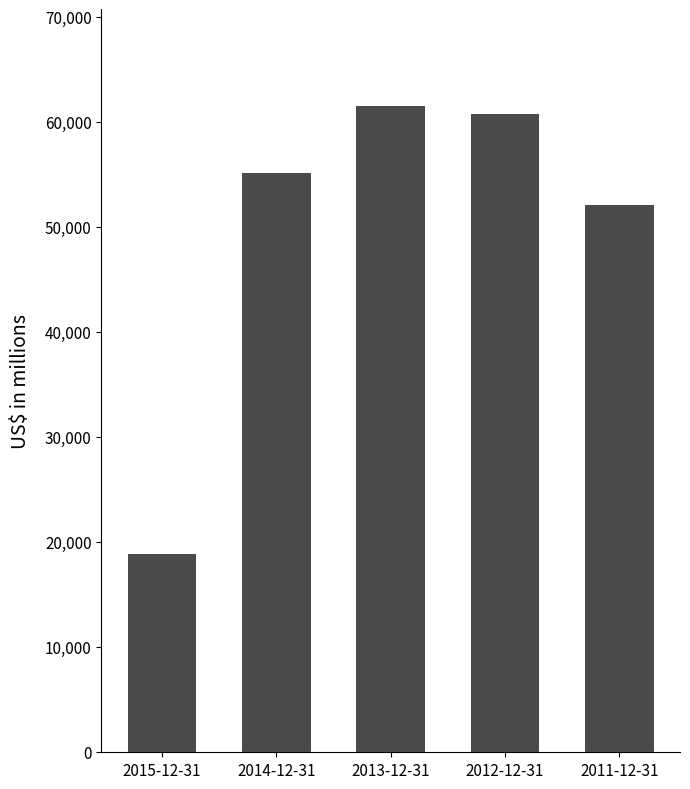

Which category has the lowest value across all series?

2015-12-31